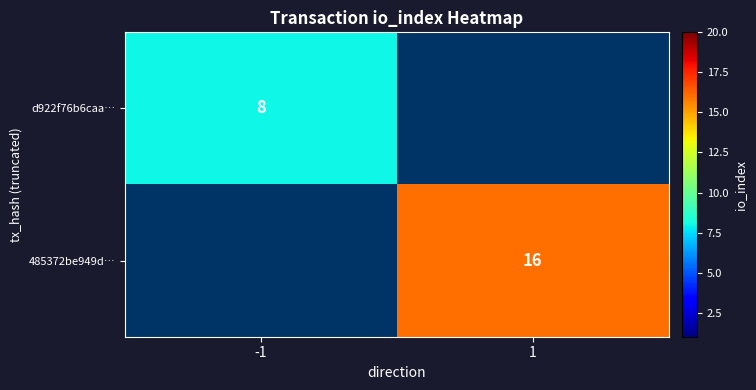

Between 1 and -1, which is larger?

-1